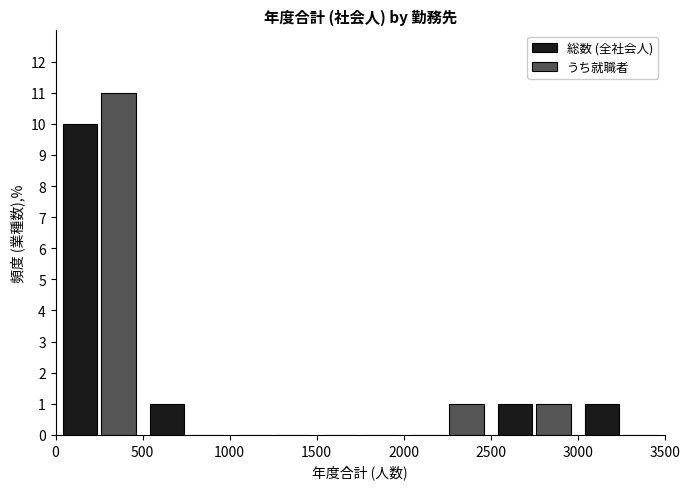

Reading left to right, list every range on the x-axis with the height of the bar of each series over it. The values are not printed on the chart, so give them approximately, as read against the axis.

0 to 500: 総数 (全社会人)=10	うち就職者=11
500 to 1000: 総数 (全社会人)=1	うち就職者=0
1000 to 1500: 総数 (全社会人)=0	うち就職者=0
1500 to 2000: 総数 (全社会人)=0	うち就職者=0
2000 to 2500: 総数 (全社会人)=0	うち就職者=1
2500 to 3000: 総数 (全社会人)=1	うち就職者=1
3000 to 3500: 総数 (全社会人)=1	うち就職者=0